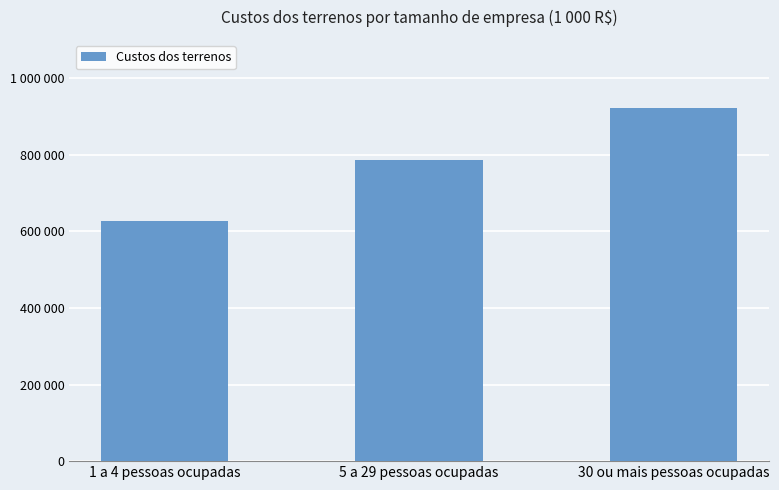

The value at 30 ou mais pessoas ocupadas is 1506139. True or false?

False